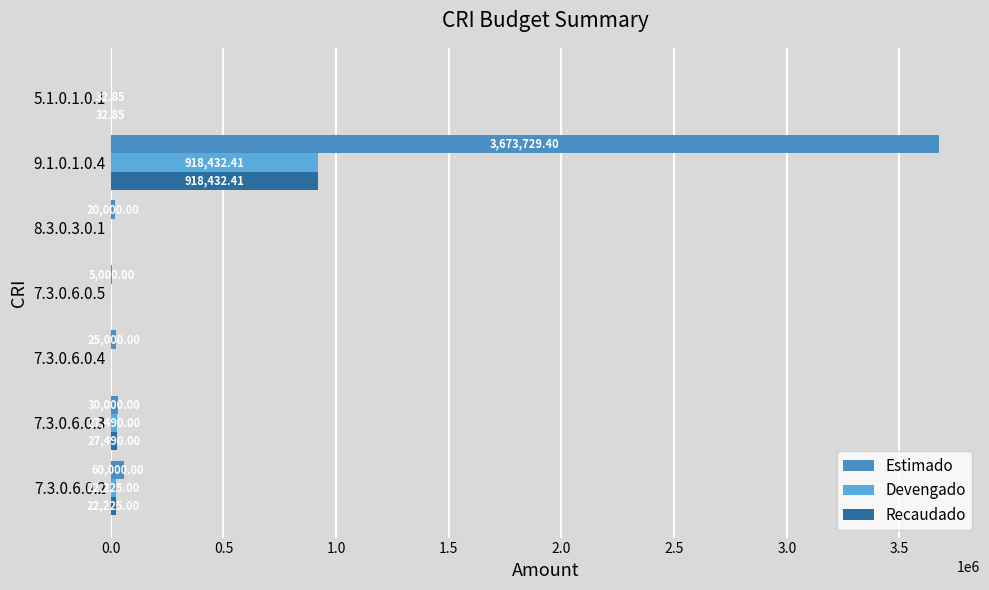

How many values in Devengado are above zero?

4